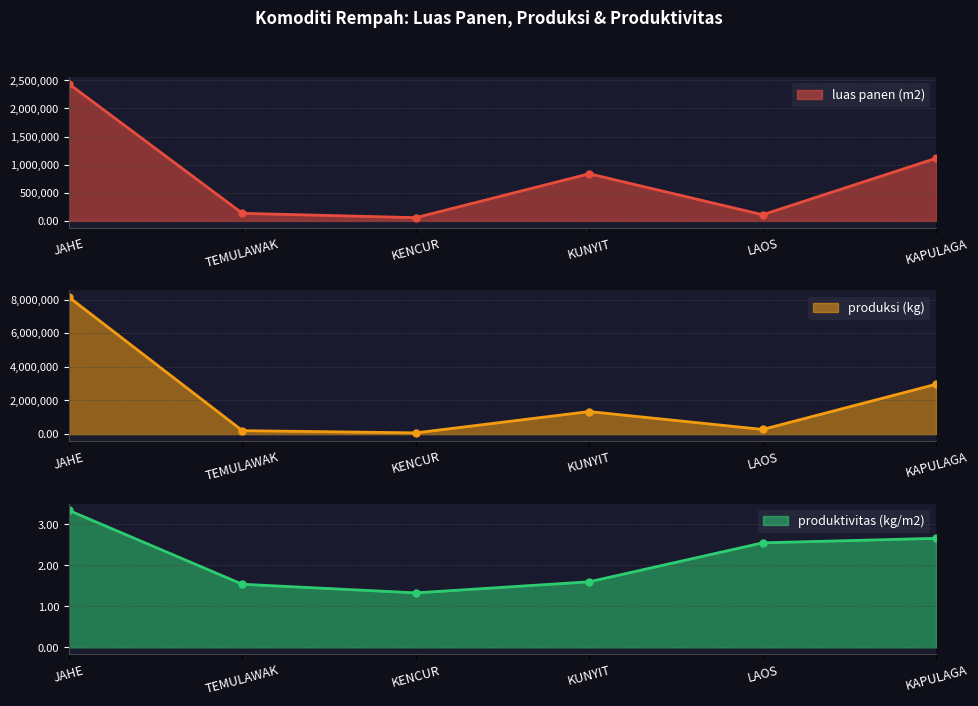

True or false: luas panen (m2) has more than 2 points higher than both neighbors.

False